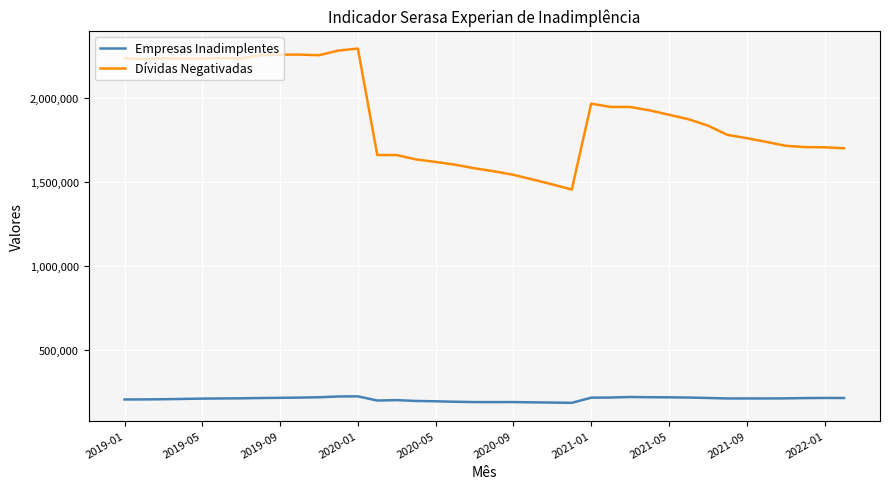

Which series has the largest range (max minus min)?

Dívidas Negativadas